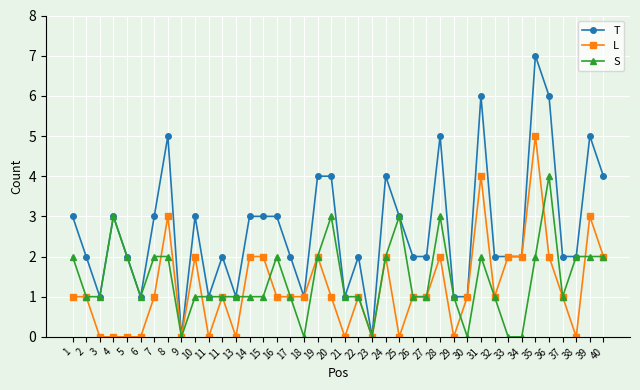

What is the value of the L point at the 19th from the left?

2